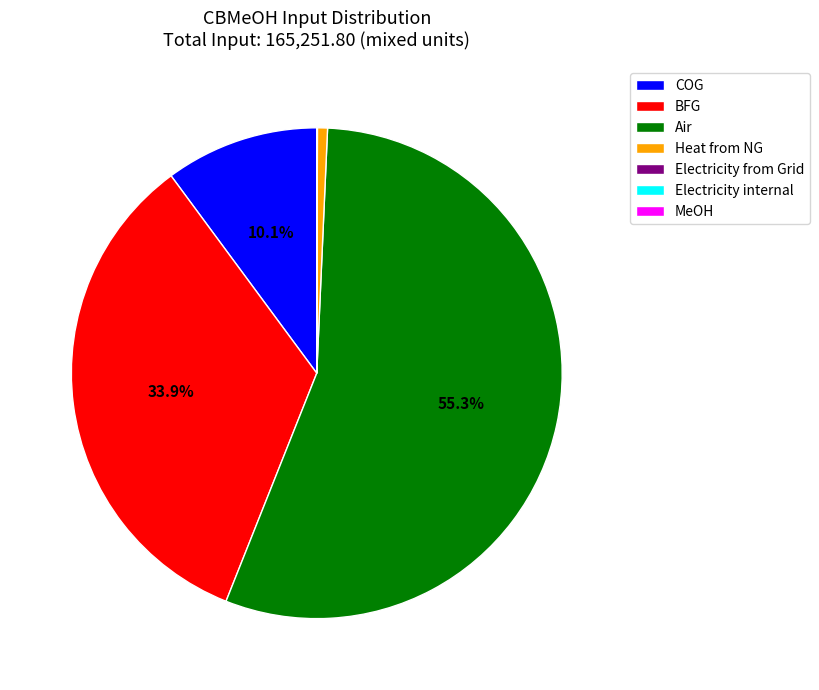

What is the largest slice in the pie chart?

Air